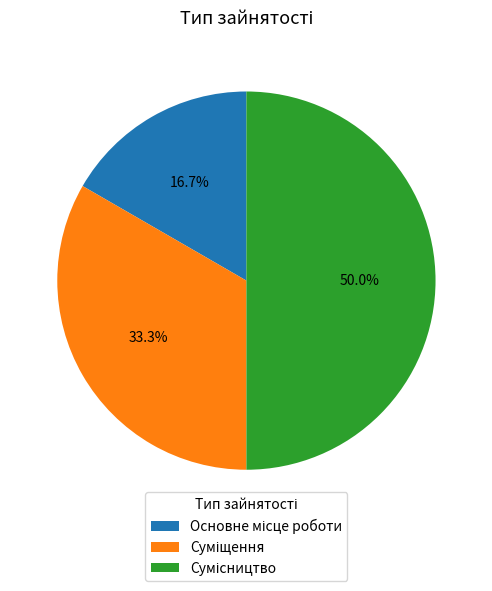

How many slices are in this pie chart?

3